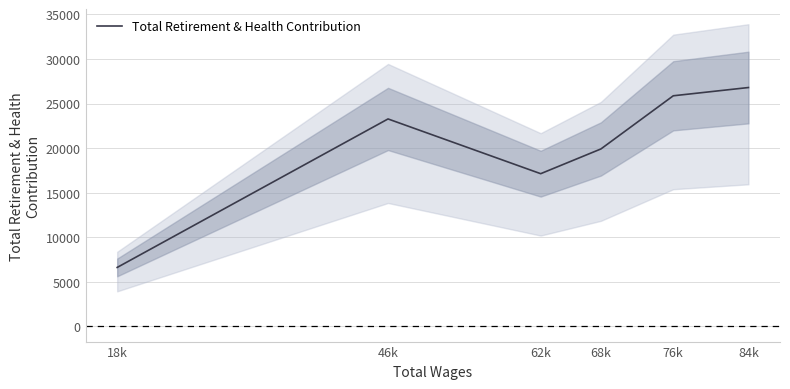

Which category has the lowest value across all series?

18k